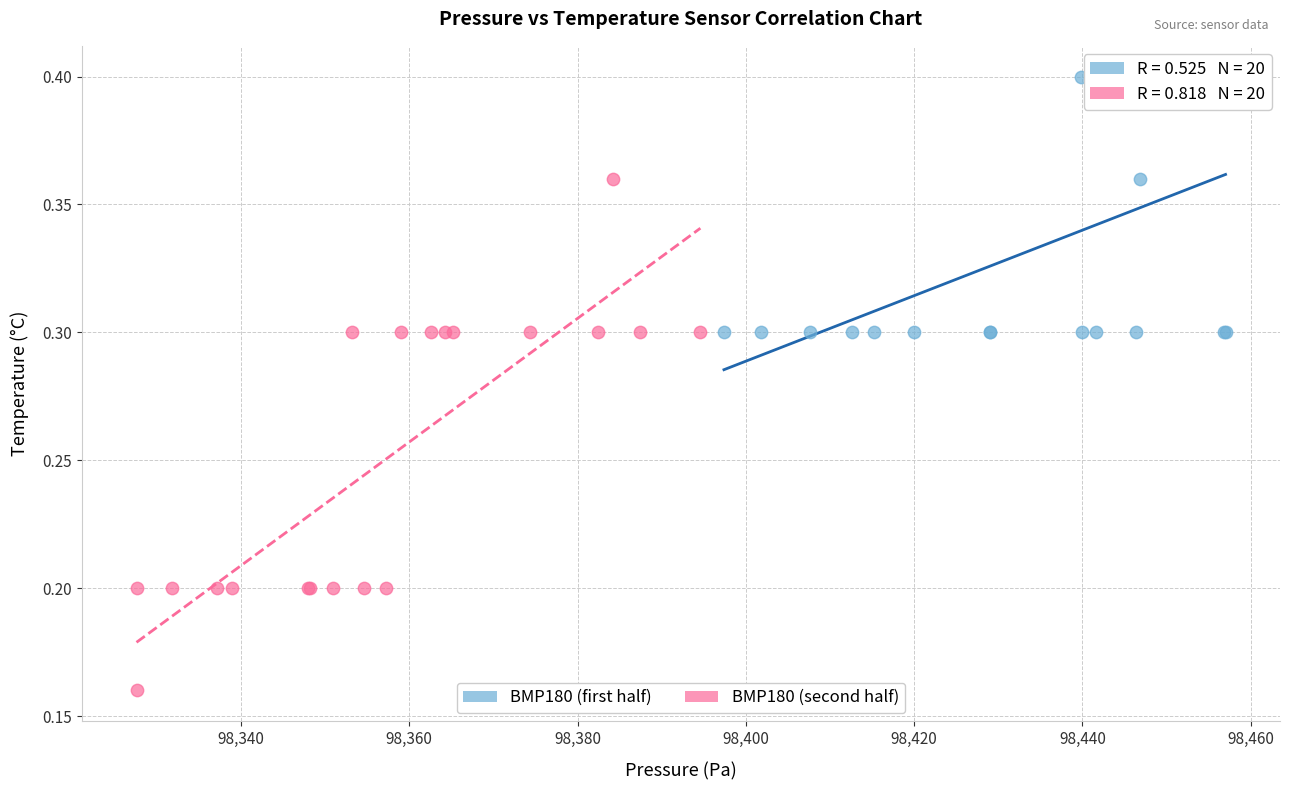

Which series contains the lowest Y value?

BMP180 (second half)